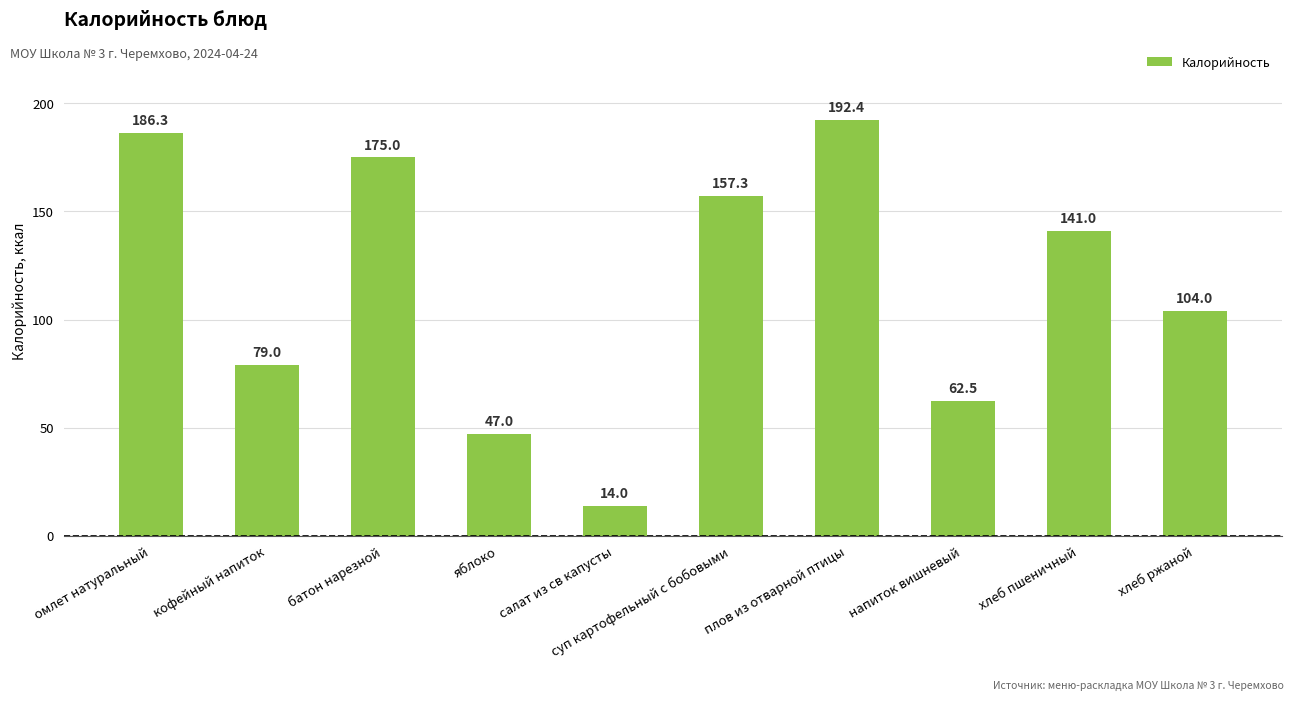

List the labels in order of value, smallest first.

салат из св капусты, яблоко, напиток вишневый, кофейный напиток, хлеб ржаной, хлеб пшеничный, суп картофельный с бобовыми, батон нарезной, омлет натуральный, плов из отварной птицы